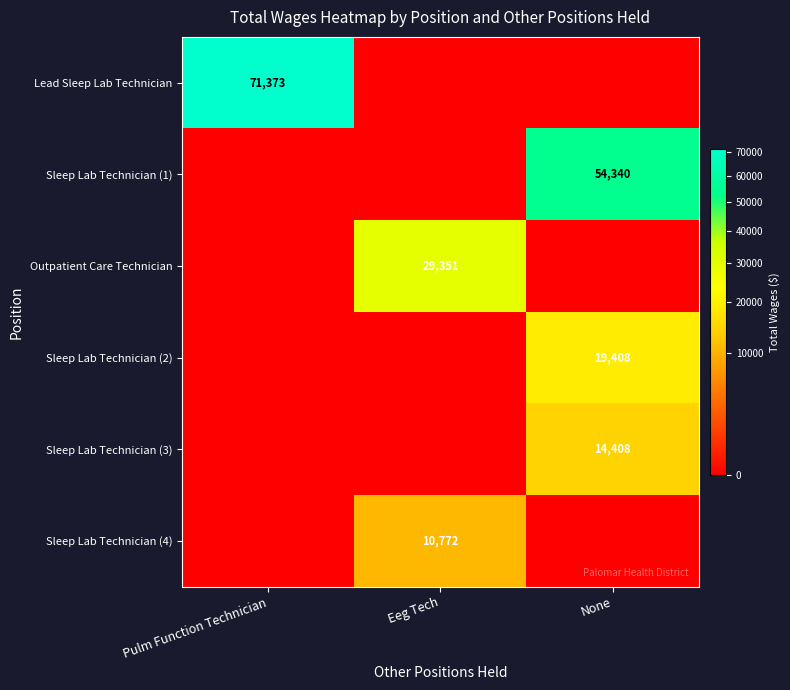

Is it true that Lead Sleep Lab Technician equals 71373 at Pulm Function Technician?

True